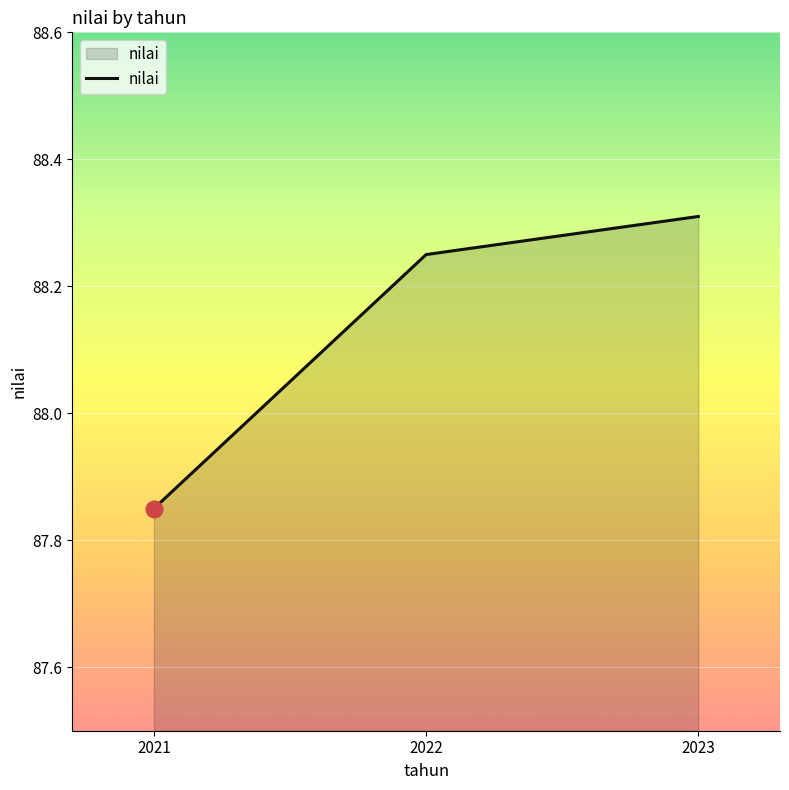

Which has a higher value, 2021 or 2023?

2023